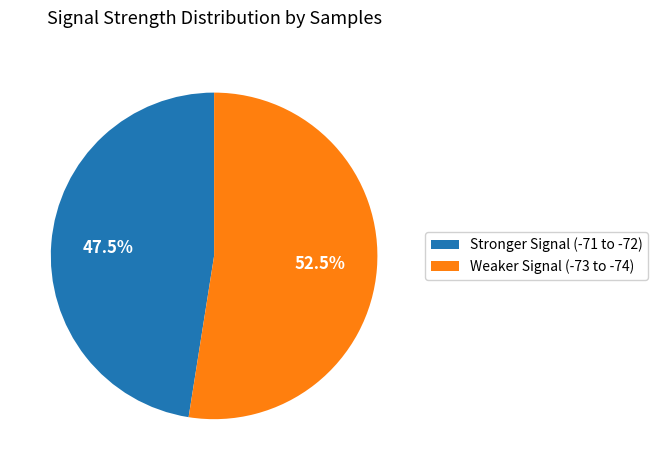

Which has a higher value, Weaker Signal (-73 to -74) or Stronger Signal (-71 to -72)?

Weaker Signal (-73 to -74)